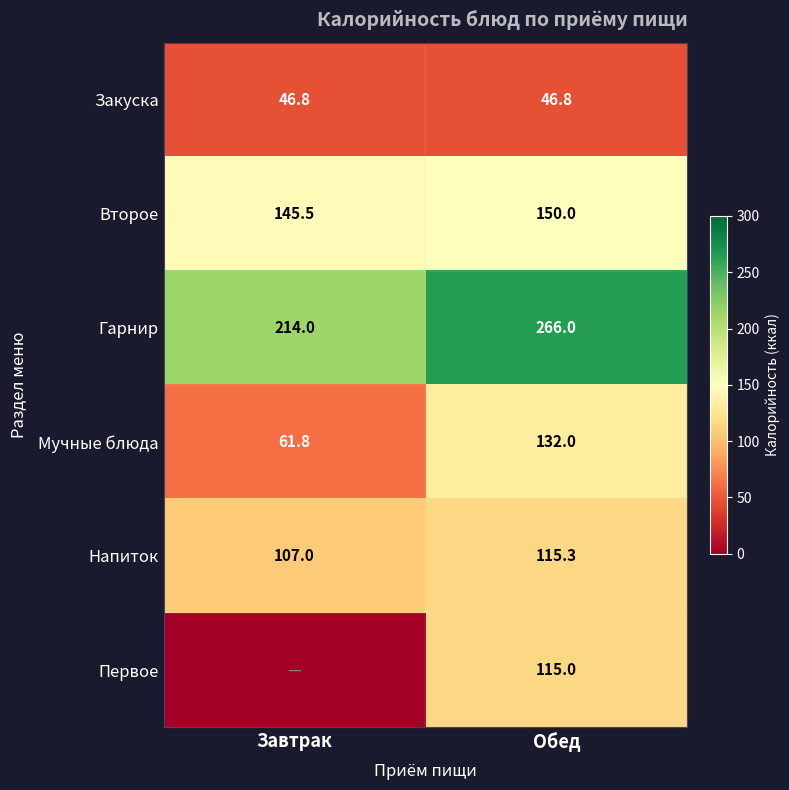

Rank the categories by Напиток value from highest to lowest.

Обед, Завтрак